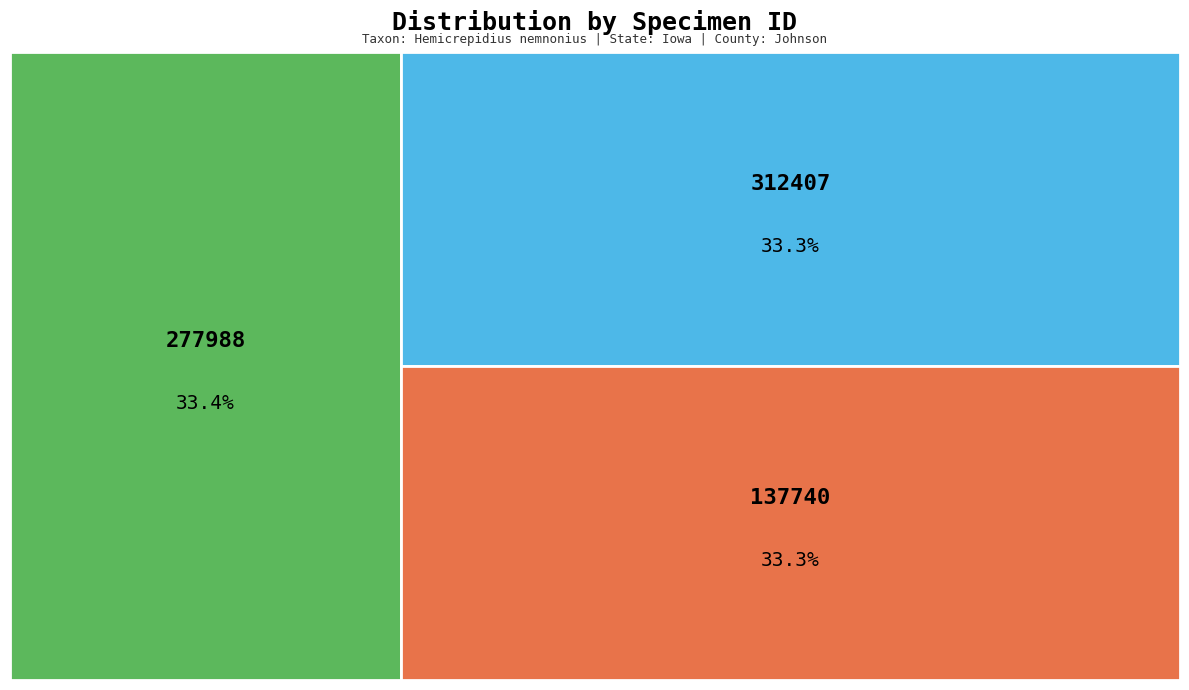

What percentage is NOT represented by 312407?

66.7%